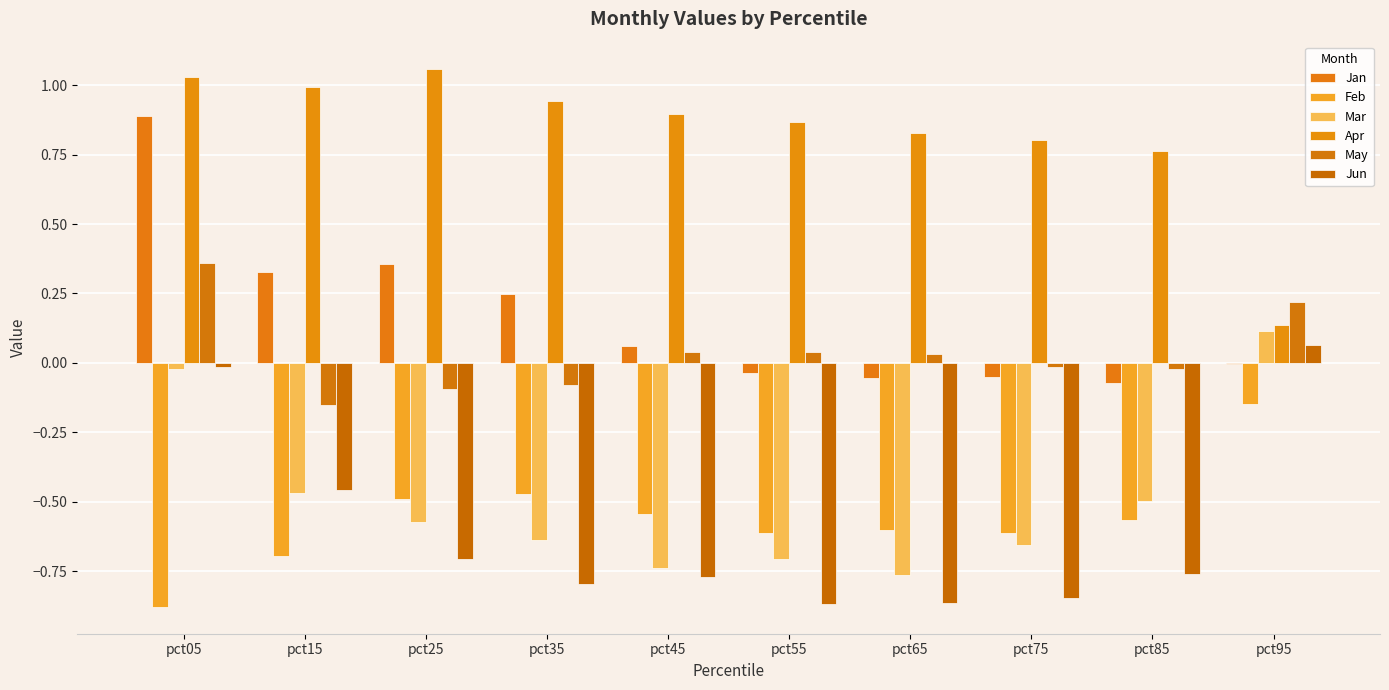

How many groups of bars are there?

10